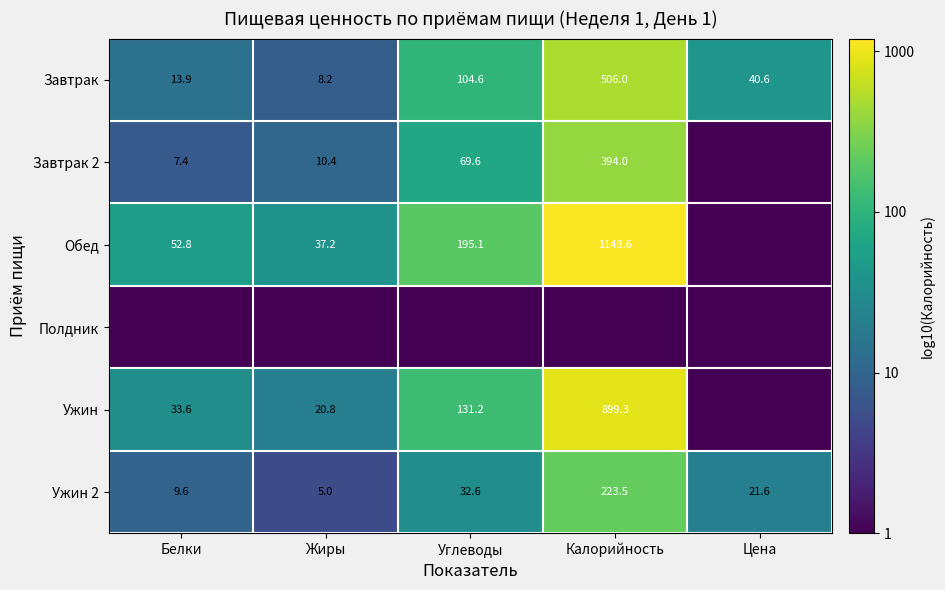

At which category is the sum across all series the highest?

Калорийность